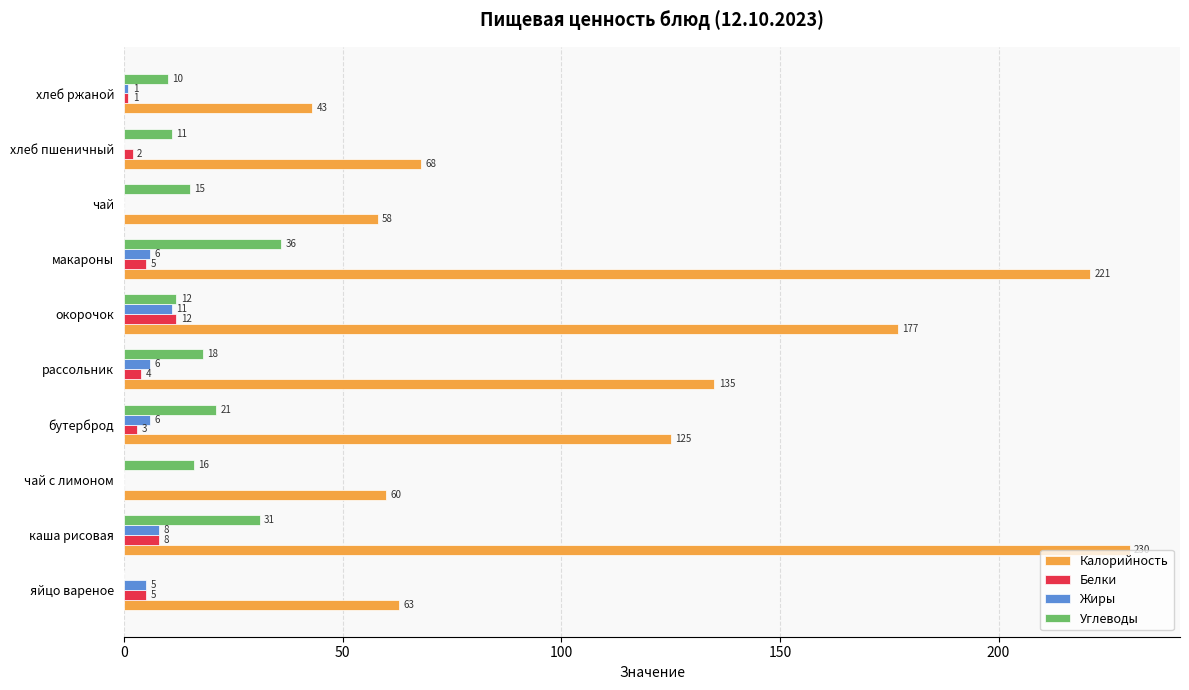

Which category has the highest value across all series?

каша рисовая